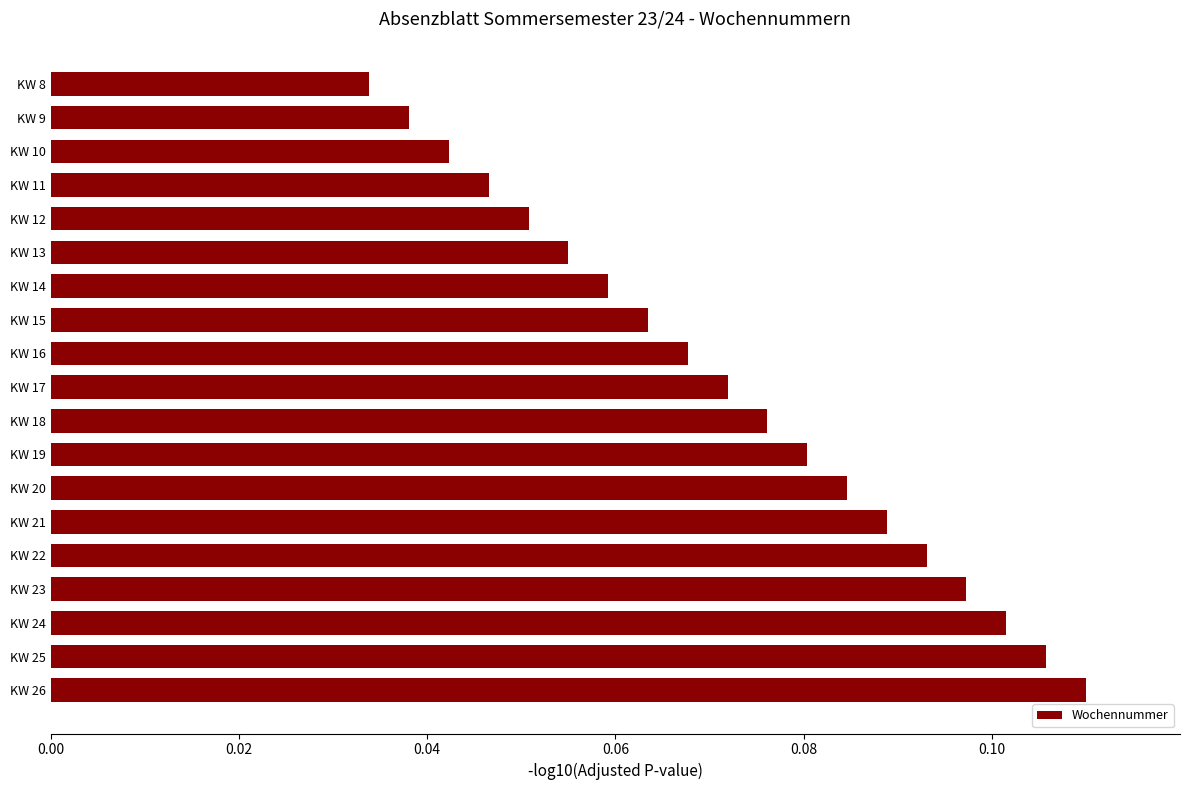

Is it true that the value at KW 13 is 0.0?

False